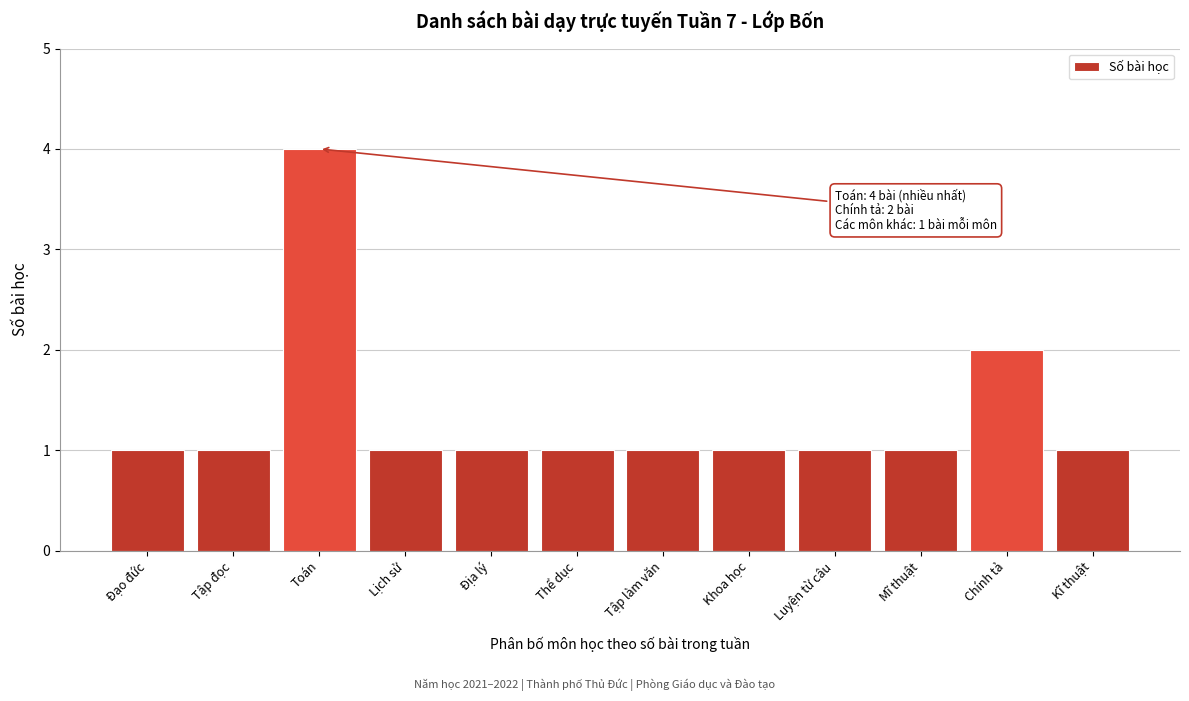

Reading left to right, list all the values displayed in this chart.

1	1	4	1	1	1	1	1	1	1	2	1